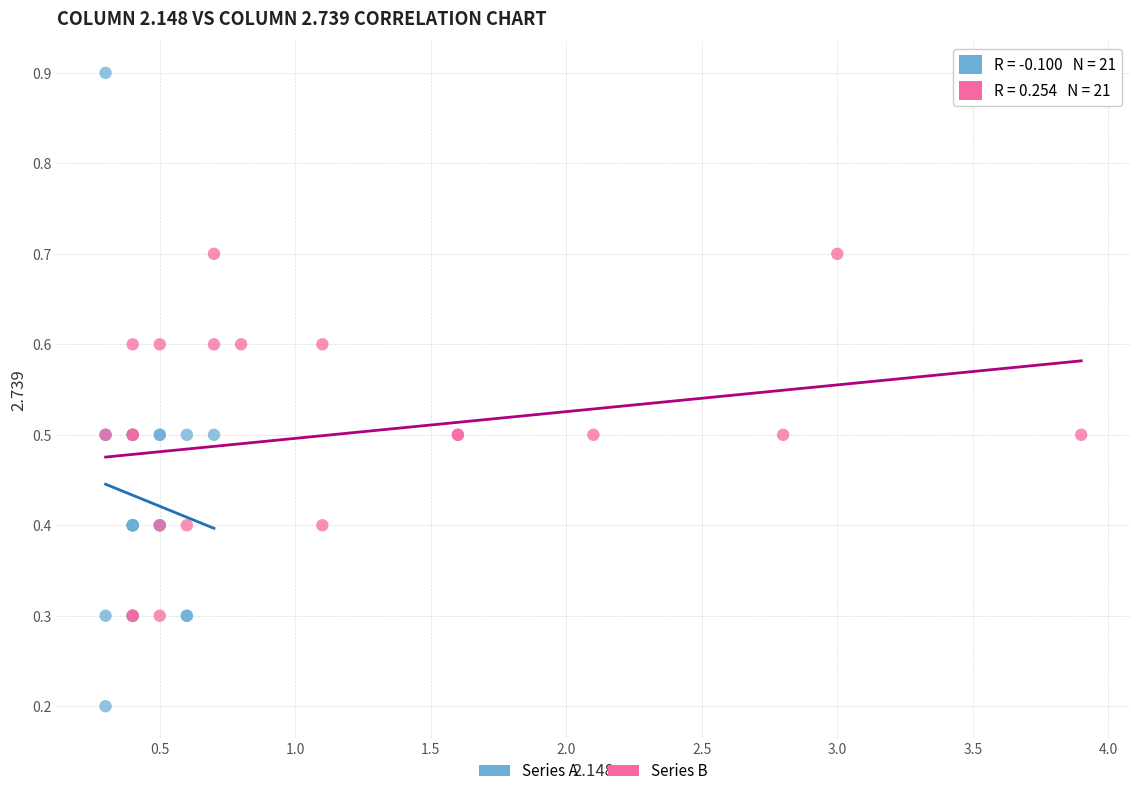

Which series contains the highest Y value?

Series A